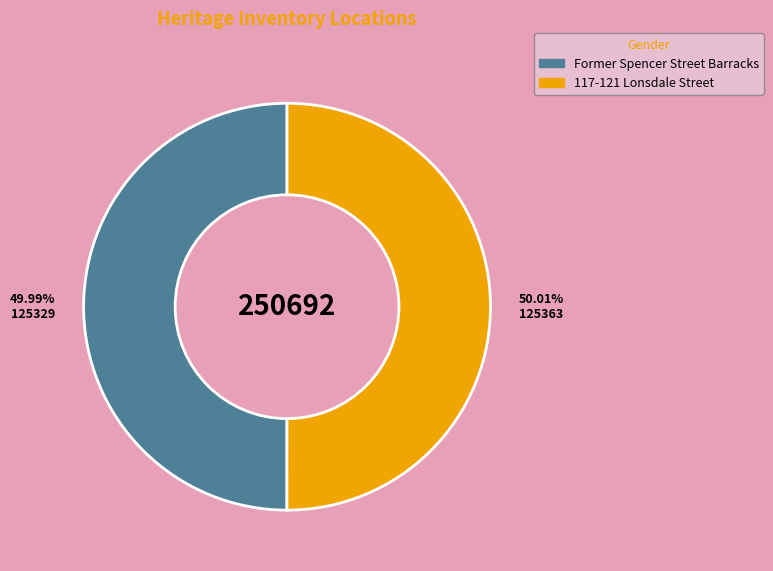

What is the ratio of the value at 117-121 Lonsdale Street to the value at Former Spencer Street Barracks?

1.0